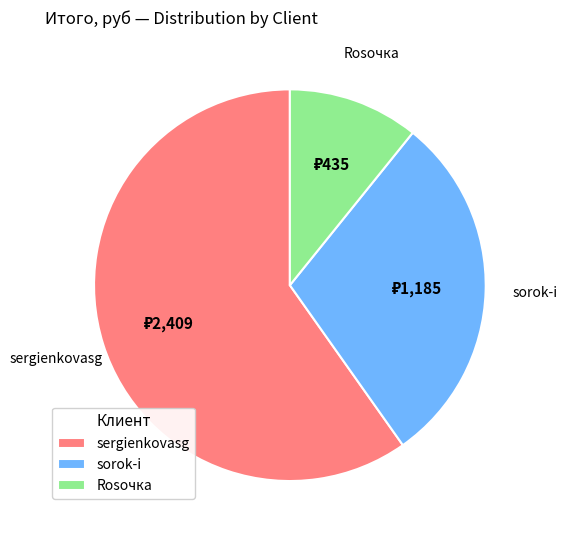

True or false: sorok-i accounts for 29% of the total.

True